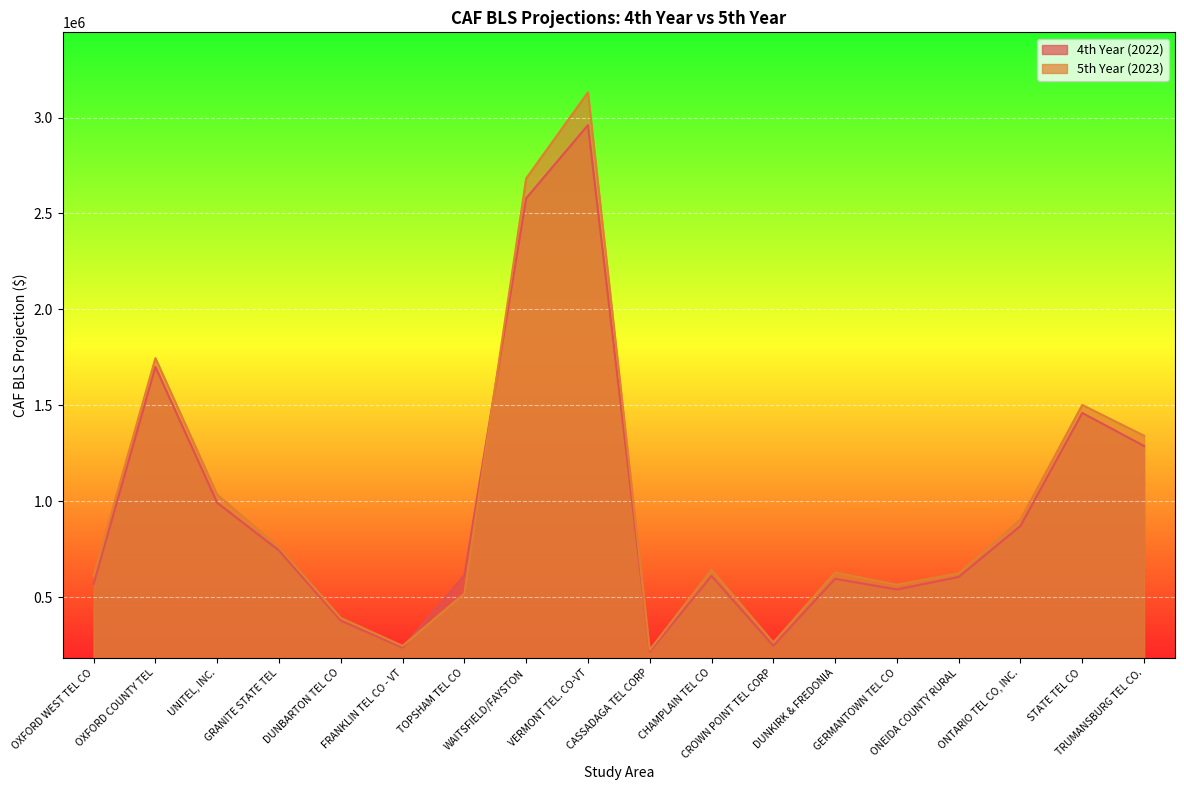

Reading left to right, list all the values displayed in this chart.

4th Year (2022): 568983.1	1700570.2	991943.1	742959.8	377220.4	236290.9	613641.2	2579091.5	2960628.5	215224.9	610531.0	245852.2	595520.0	539658.2	605003.0	870959.1	1460312.0	1287918.3
5th Year (2023): 611419.1	1745959.7	1034372.1	759382.5	391707.7	245761.9	518812.4	2682472.4	3131284.7	224923.3	641667.0	263406.8	628349.6	564767.8	624002.9	904893.3	1501732.7	1341538.3